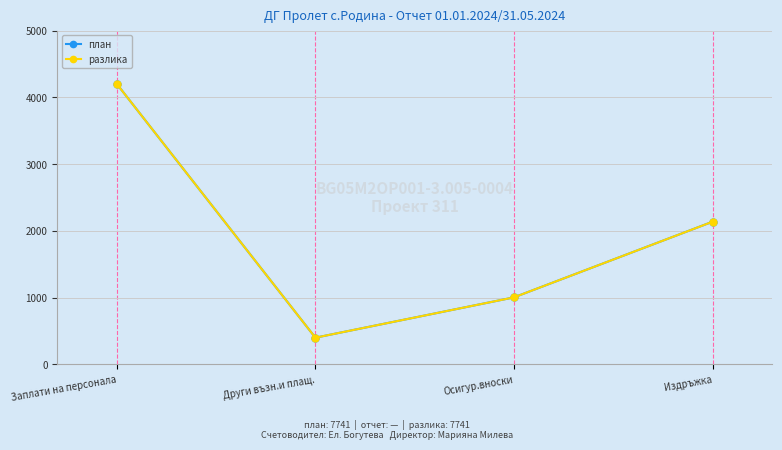

Is this an area chart (filled region under the line)?

No